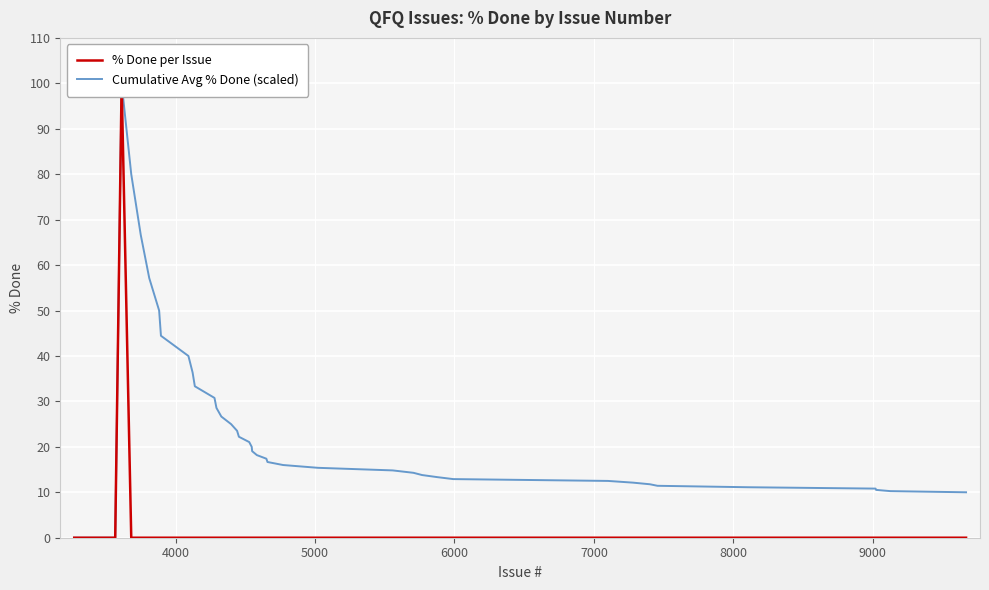

Count the number of data series in this chart.

2